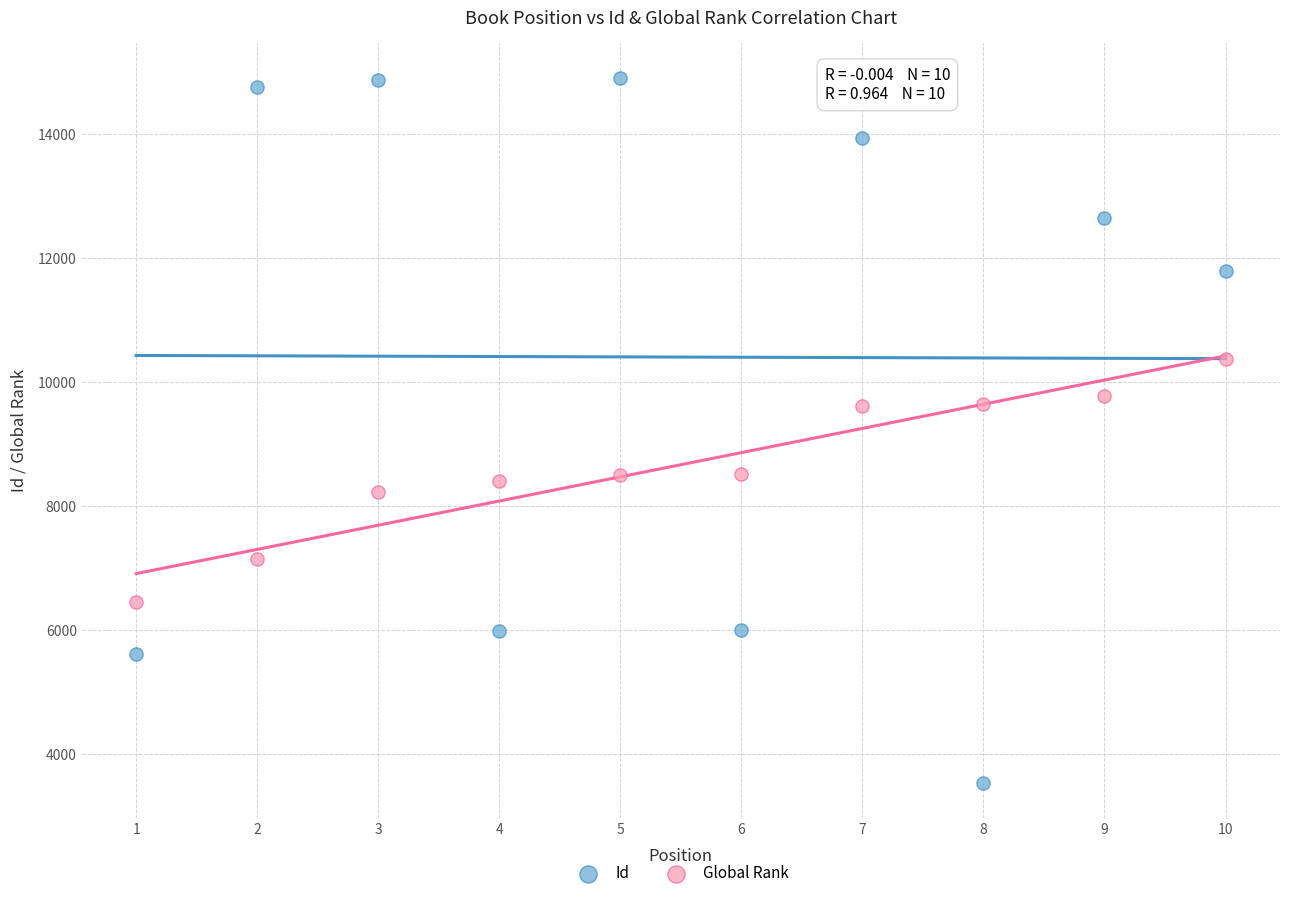

Which series reaches the minimum Y coordinate?

Id